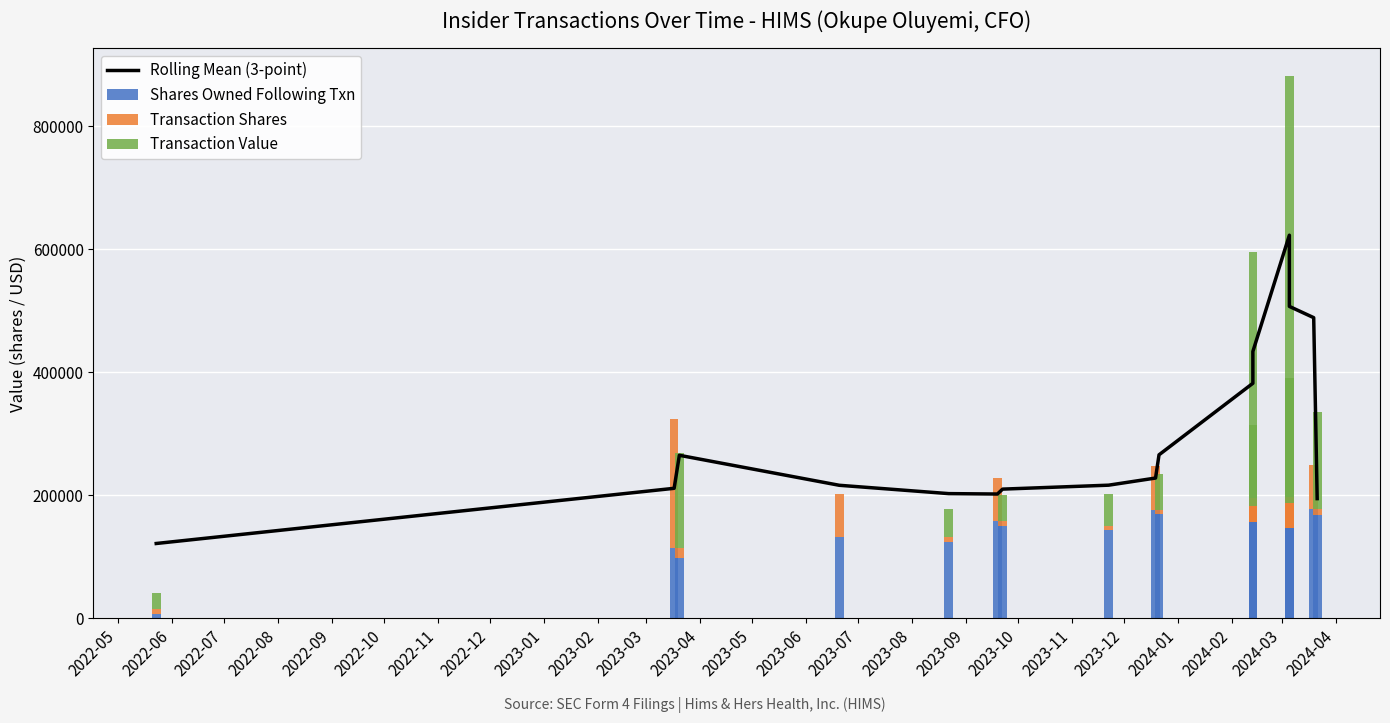

What is the difference between the maximum and minimum values in the Shares Owned Following Txn series?

171039.0